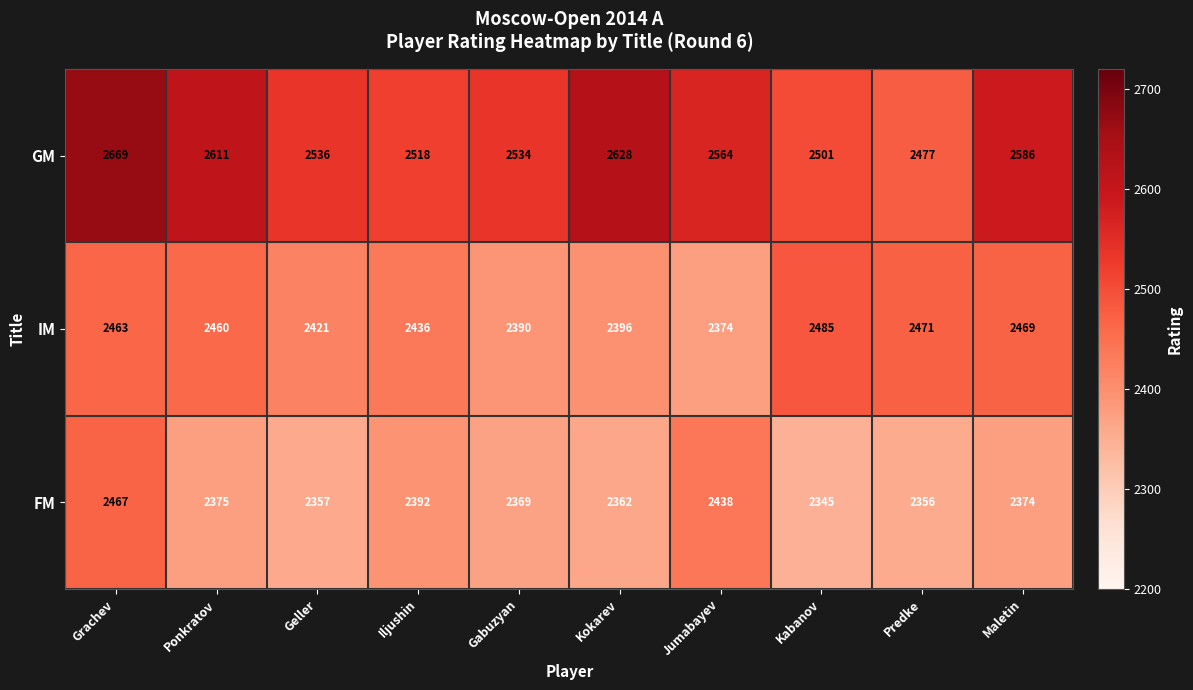

Which label corresponds to the largest value in the chart?

Grachev